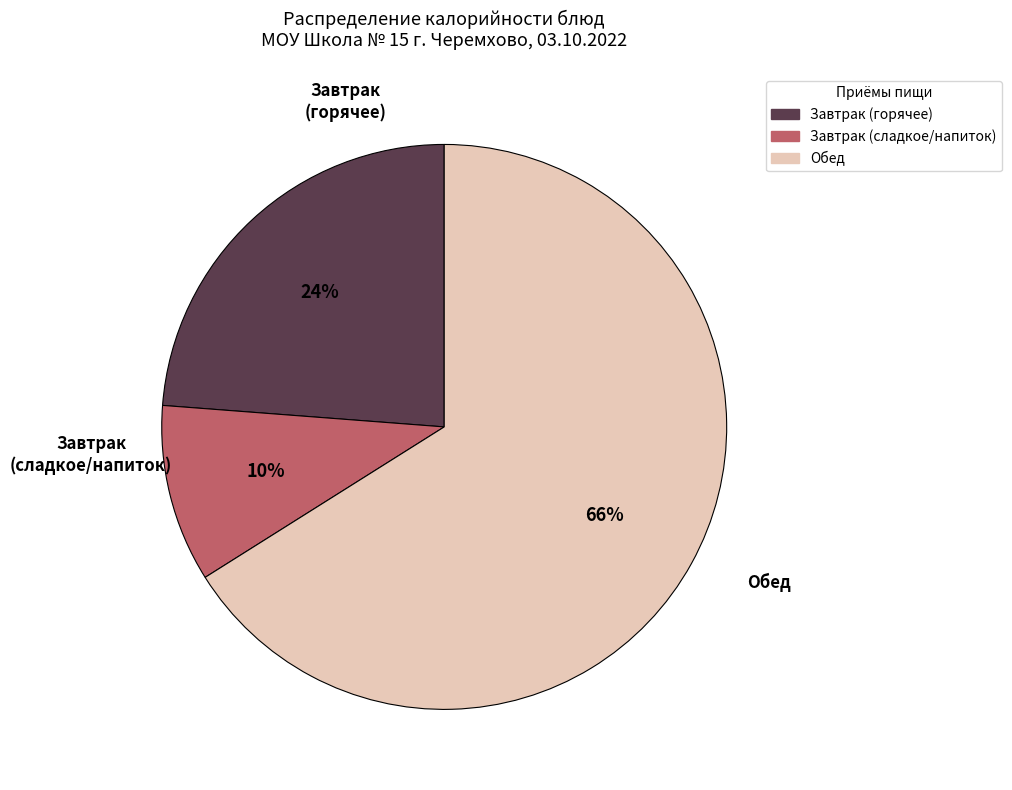

Is there any slice that represents more than half of the pie?

Yes